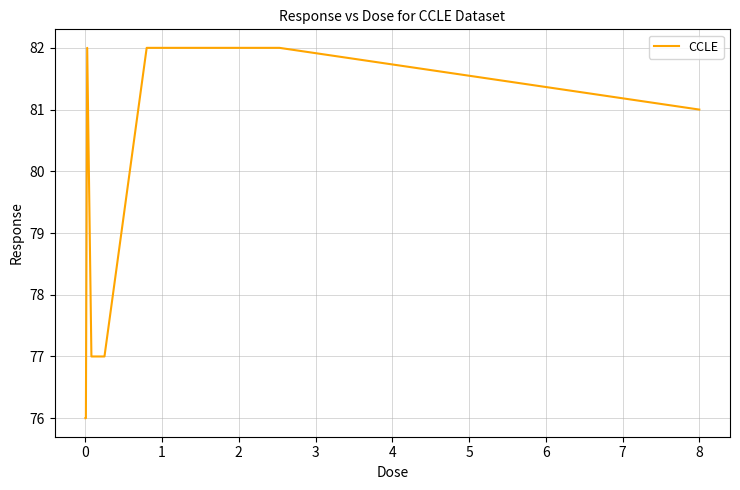

What is the difference between the maximum and minimum values?

6